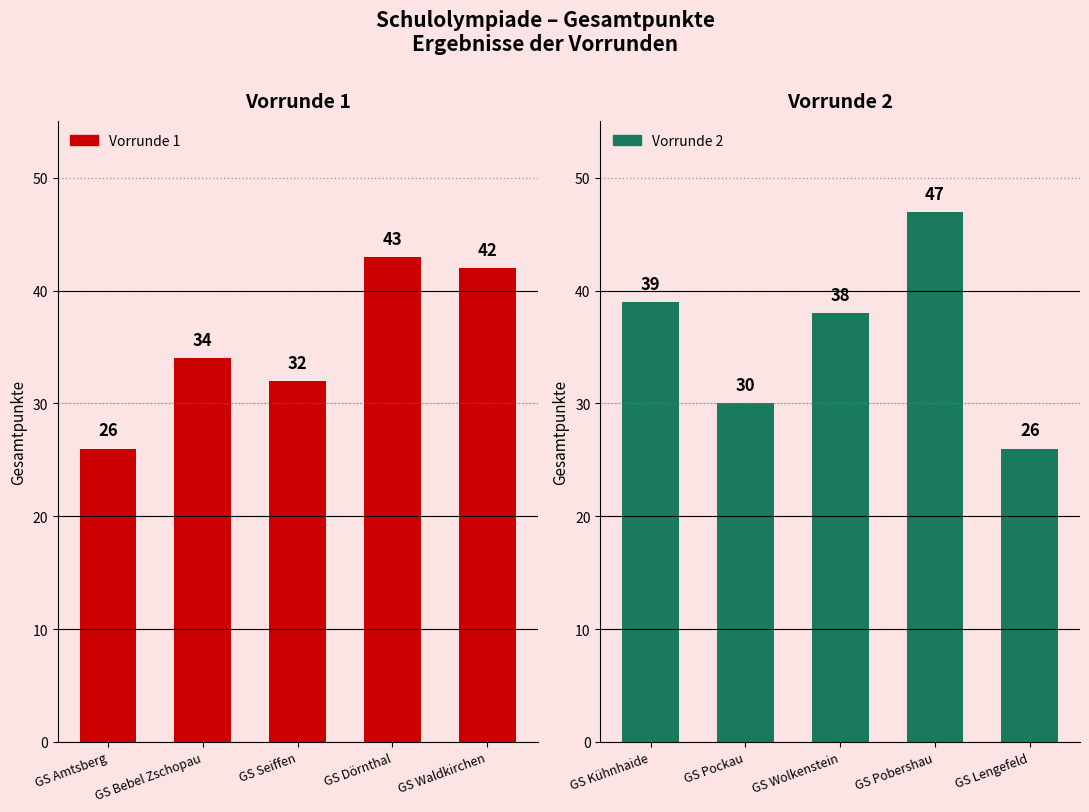

What is the average value of the Vorrunde 1 series?

35